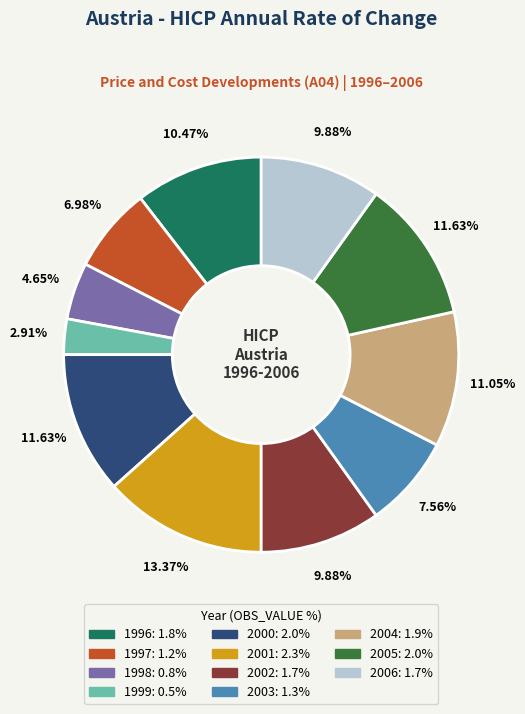

Is 1999 the majority of the pie?

No